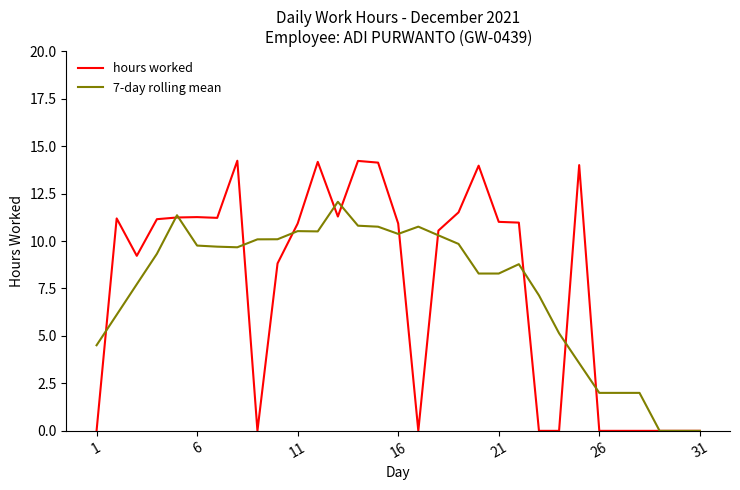

What is the highest value of the 7-day rolling mean series?

12.1